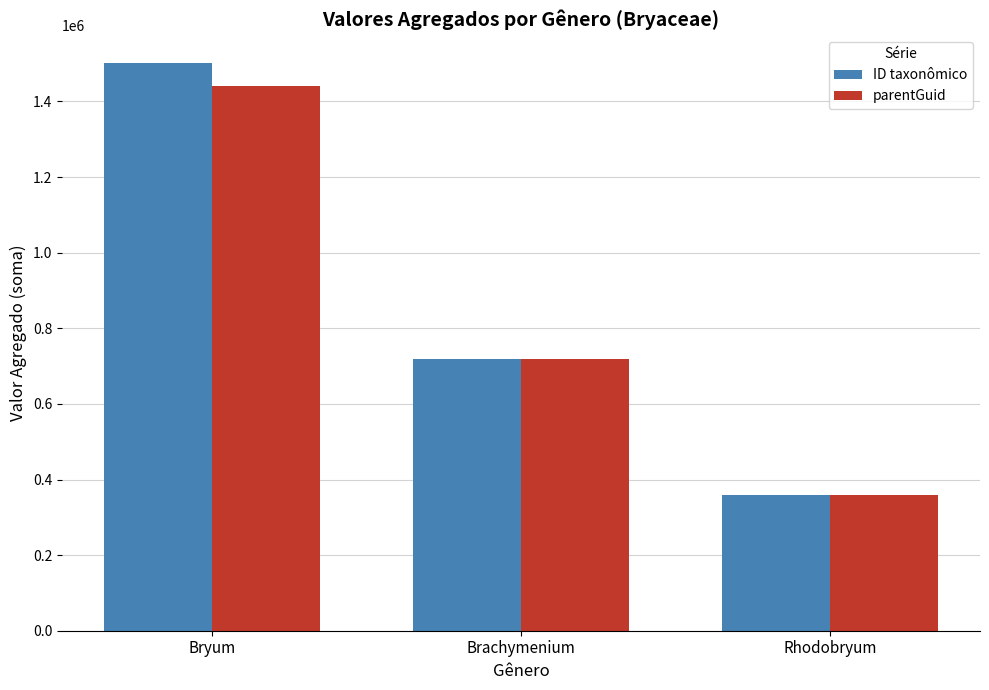

What is the smallest value displayed?

360023